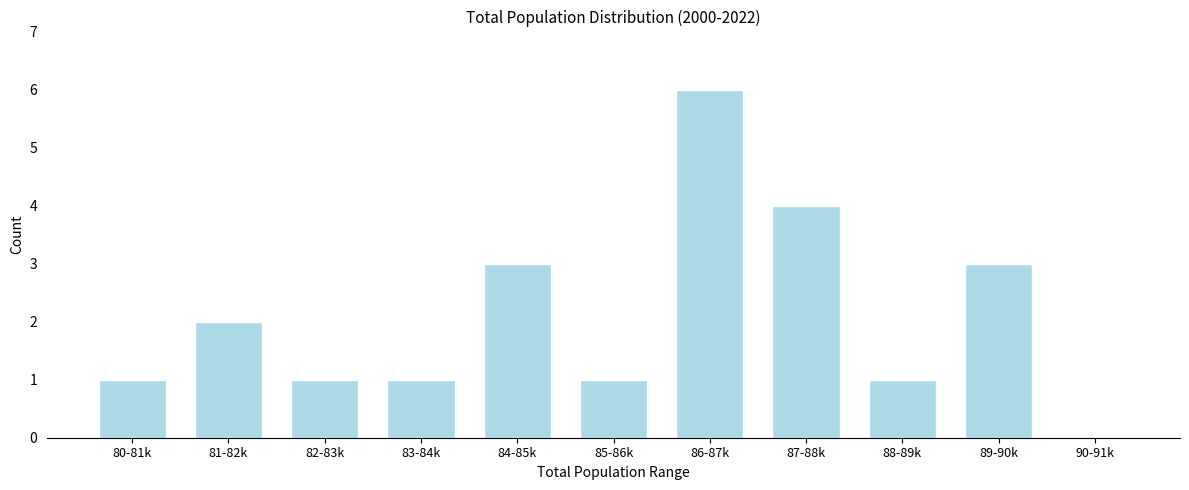

Reading right to left, extract all data points from this chart.

90-91k=0	89-90k=3	88-89k=1	87-88k=4	86-87k=6	85-86k=1	84-85k=3	83-84k=1	82-83k=1	81-82k=2	80-81k=1